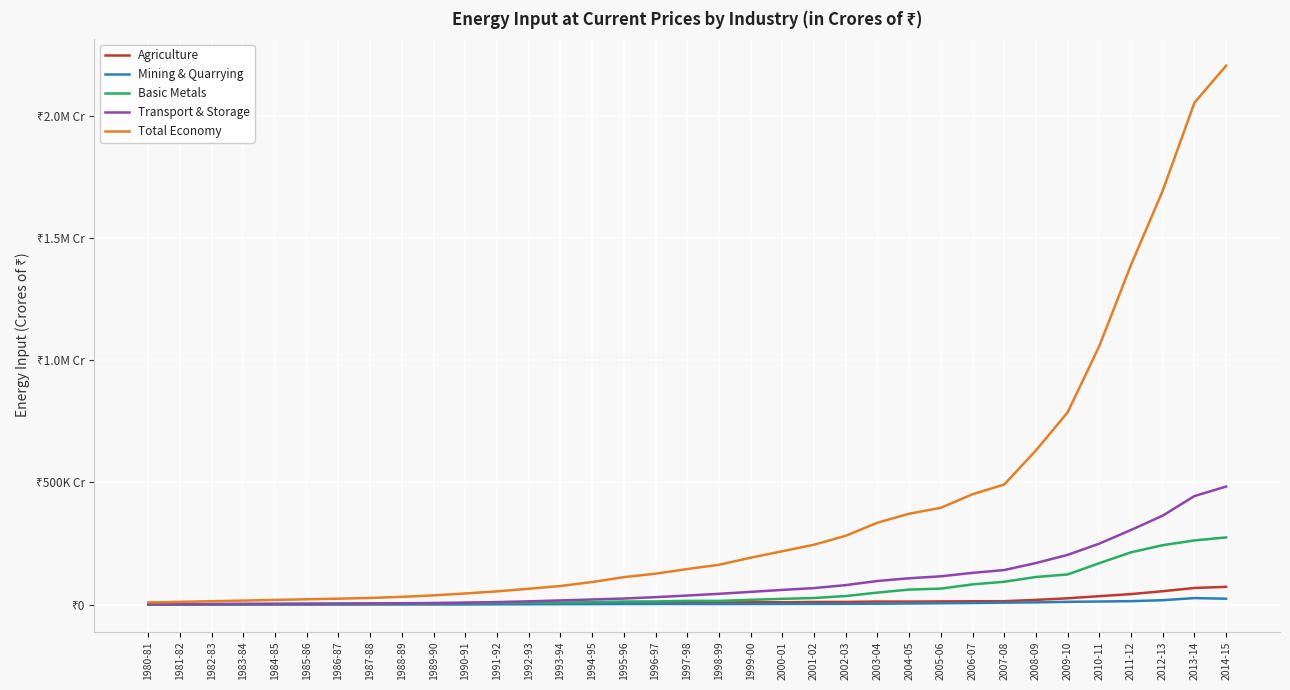

Which series has the largest range (max minus min)?

Total Economy